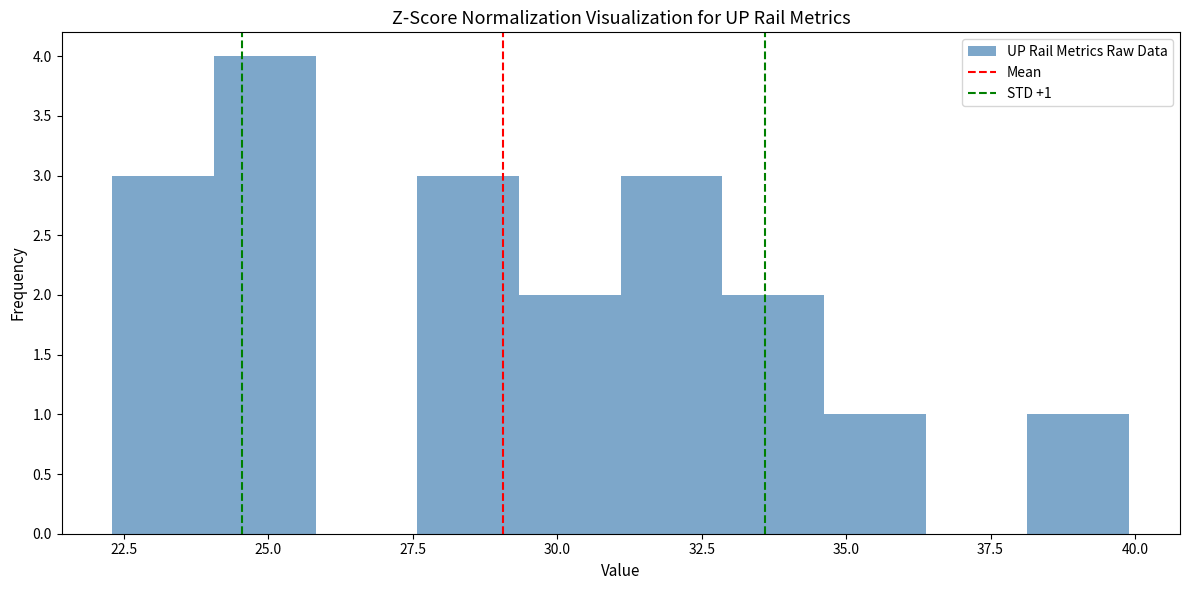

Around what value on the x-axis is the tallest bar? Give the approximate position of its centre, as read against the axis.

25.0